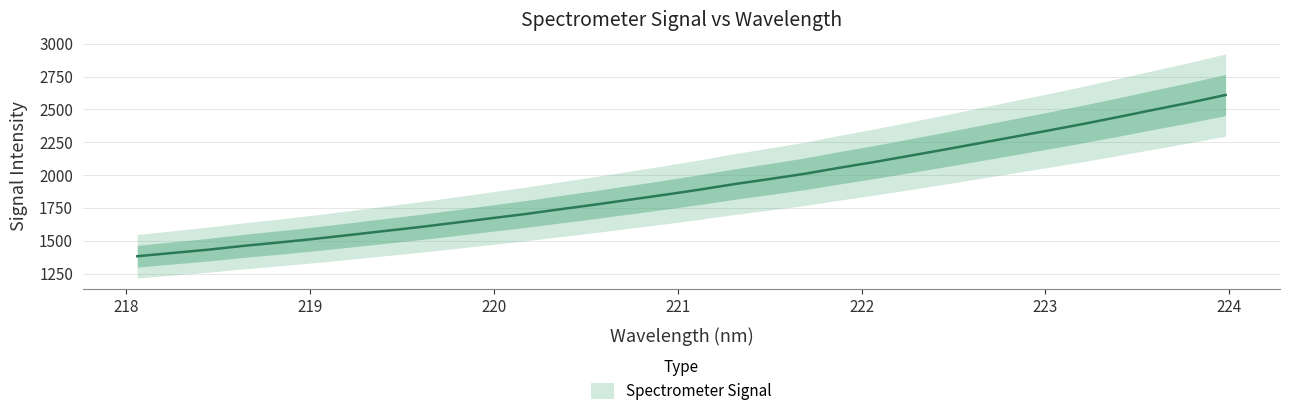

What is the approximate value at 223.408?

2445.7